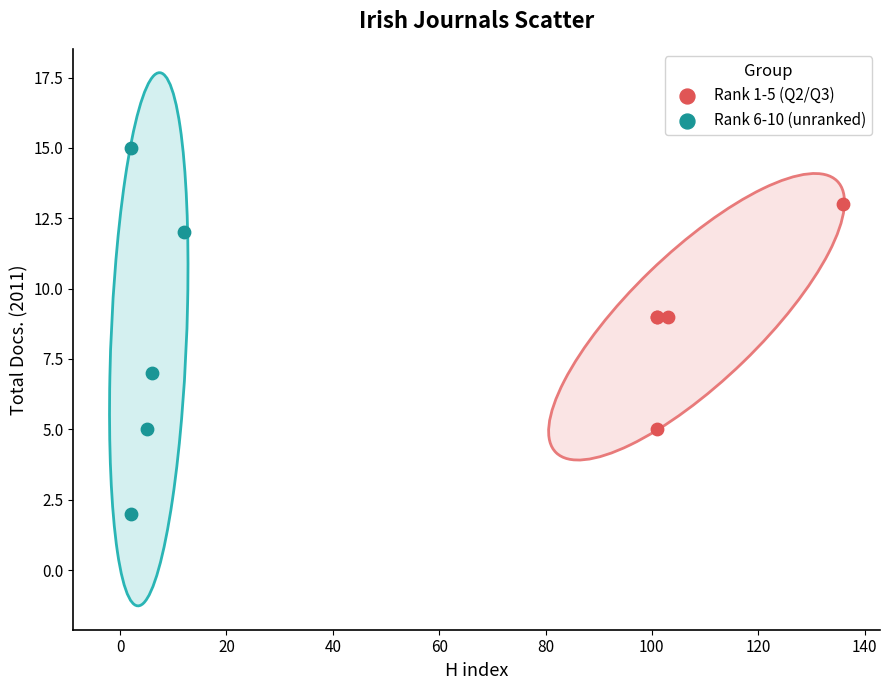

Which series contains the highest Y value?

Rank 6-10 (unranked)